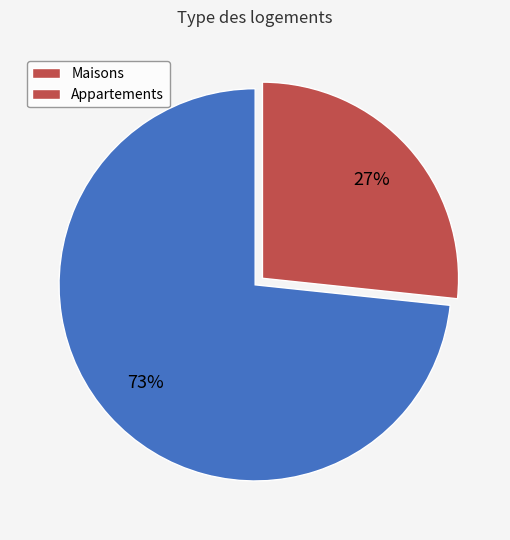

To the nearest percent, what portion does Maisons represent?

73%